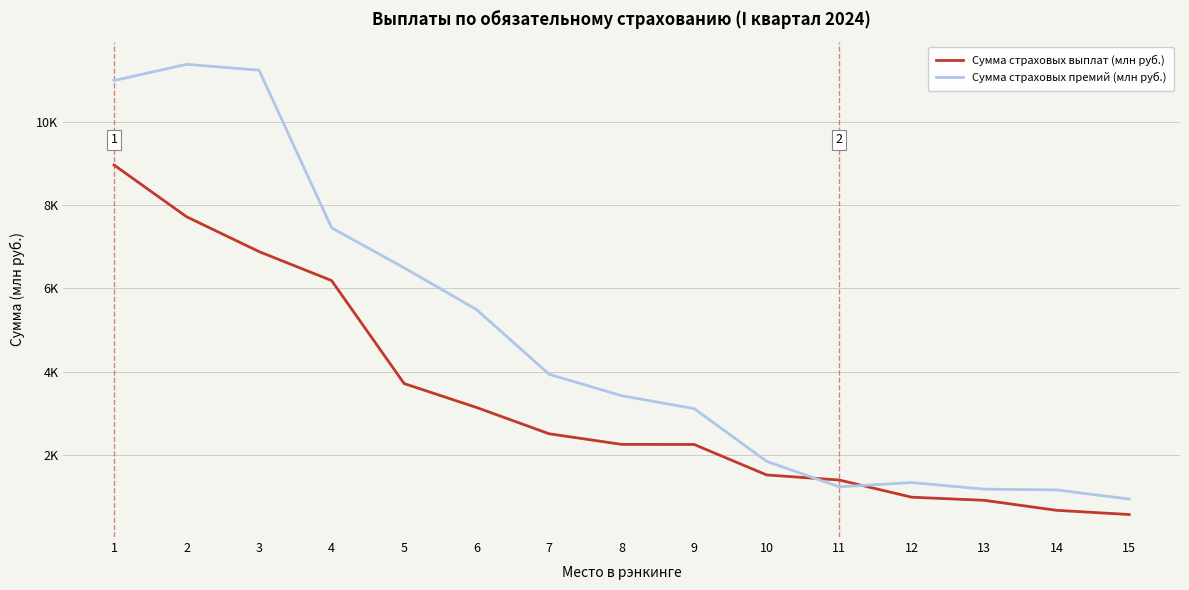

What is the sum of the Сумма страховых выплат (млн руб.) values at 8 and 3?

9132.4